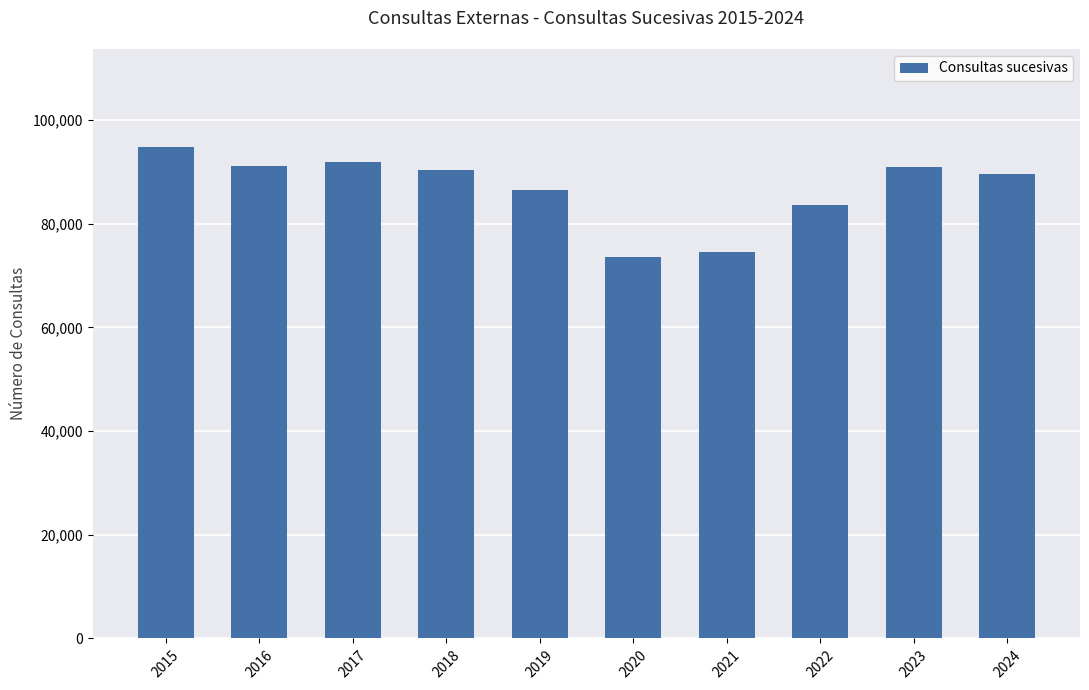

What is the value of the 6th bar from the left?

73656